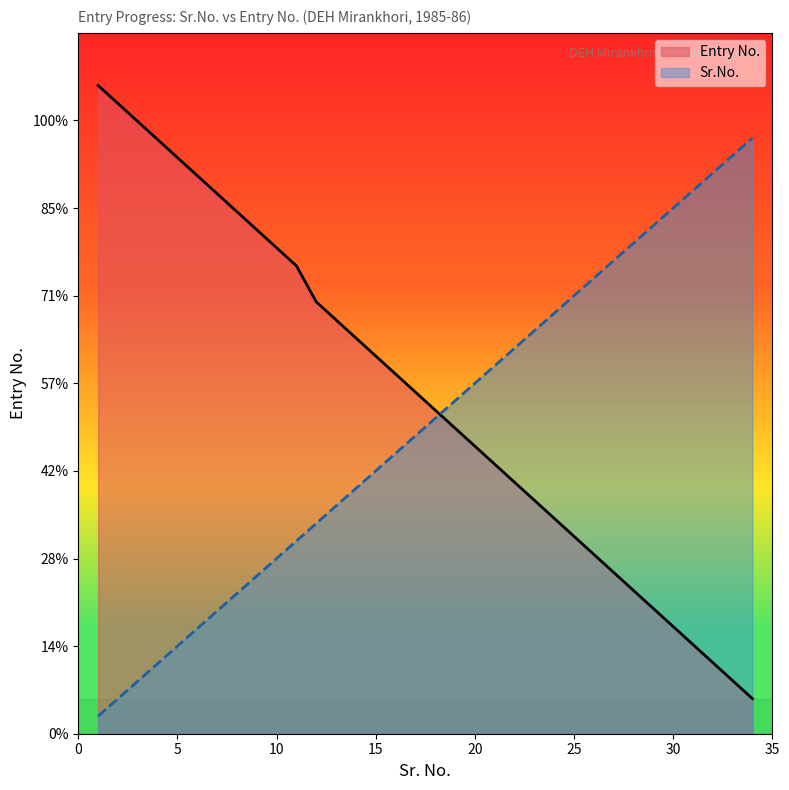

What are all the series names shown in the legend?

Entry No., Sr.No.